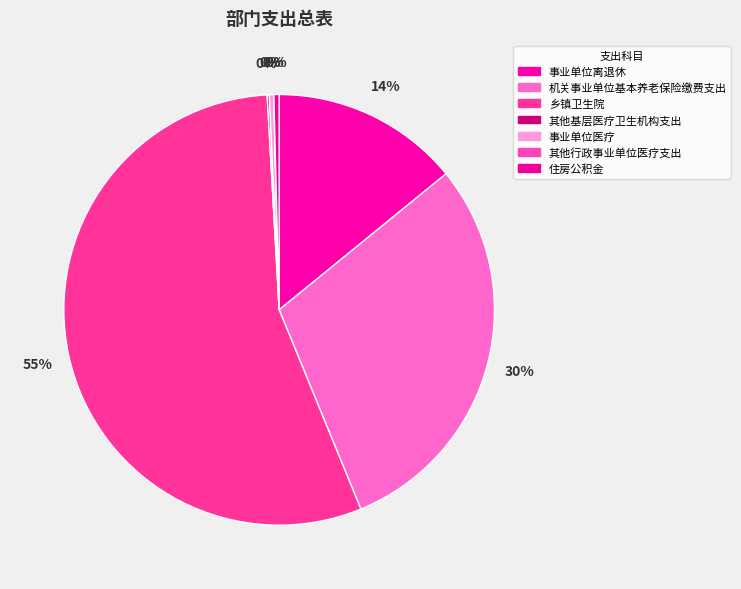

How many slices are in this pie chart?

7